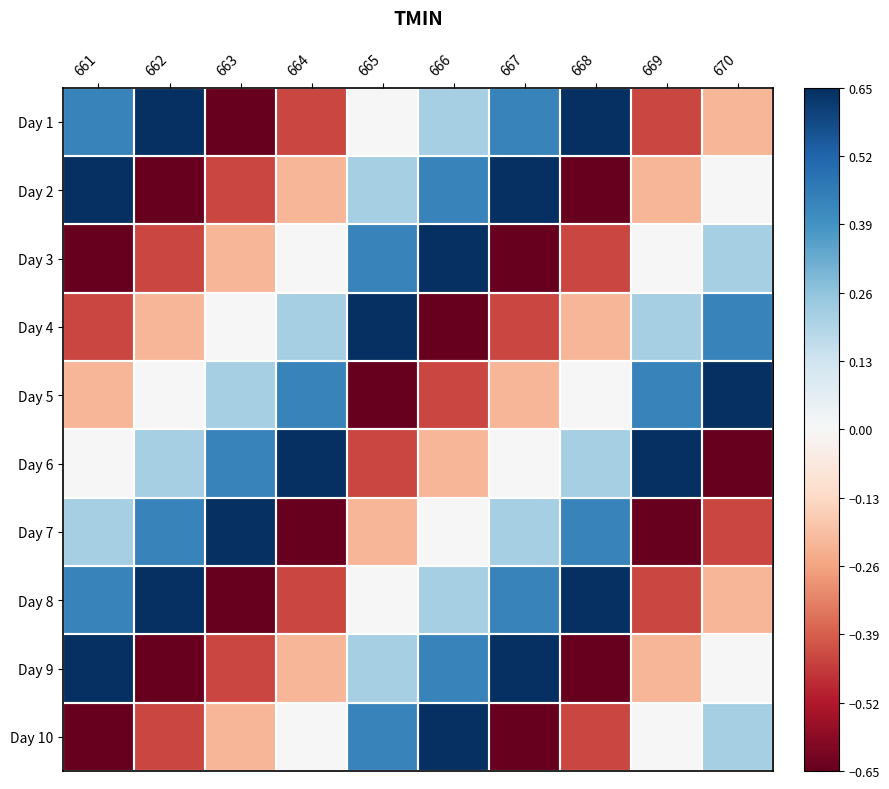

Reading right to left, what are all the values shown in this chart?

Day 1: 670=-0.2	669=-0.4	668=0.7	667=0.4	666=0.2	665=0.0	664=-0.4	663=-0.7	662=0.7	661=0.4
Day 2: 670=0.0	669=-0.2	668=-0.7	667=0.7	666=0.4	665=0.2	664=-0.2	663=-0.4	662=-0.7	661=0.7
Day 3: 670=0.2	669=0.0	668=-0.4	667=-0.7	666=0.7	665=0.4	664=0.0	663=-0.2	662=-0.4	661=-0.7
Day 4: 670=0.4	669=0.2	668=-0.2	667=-0.4	666=-0.7	665=0.7	664=0.2	663=0.0	662=-0.2	661=-0.4
Day 5: 670=0.7	669=0.4	668=0.0	667=-0.2	666=-0.4	665=-0.7	664=0.4	663=0.2	662=0.0	661=-0.2
Day 6: 670=-0.7	669=0.7	668=0.2	667=0.0	666=-0.2	665=-0.4	664=0.7	663=0.4	662=0.2	661=0.0
Day 7: 670=-0.4	669=-0.7	668=0.4	667=0.2	666=0.0	665=-0.2	664=-0.7	663=0.7	662=0.4	661=0.2
Day 8: 670=-0.2	669=-0.4	668=0.7	667=0.4	666=0.2	665=0.0	664=-0.4	663=-0.7	662=0.7	661=0.4
Day 9: 670=0.0	669=-0.2	668=-0.7	667=0.7	666=0.4	665=0.2	664=-0.2	663=-0.4	662=-0.7	661=0.7
Day 10: 670=0.2	669=0.0	668=-0.4	667=-0.7	666=0.7	665=0.4	664=0.0	663=-0.2	662=-0.4	661=-0.7